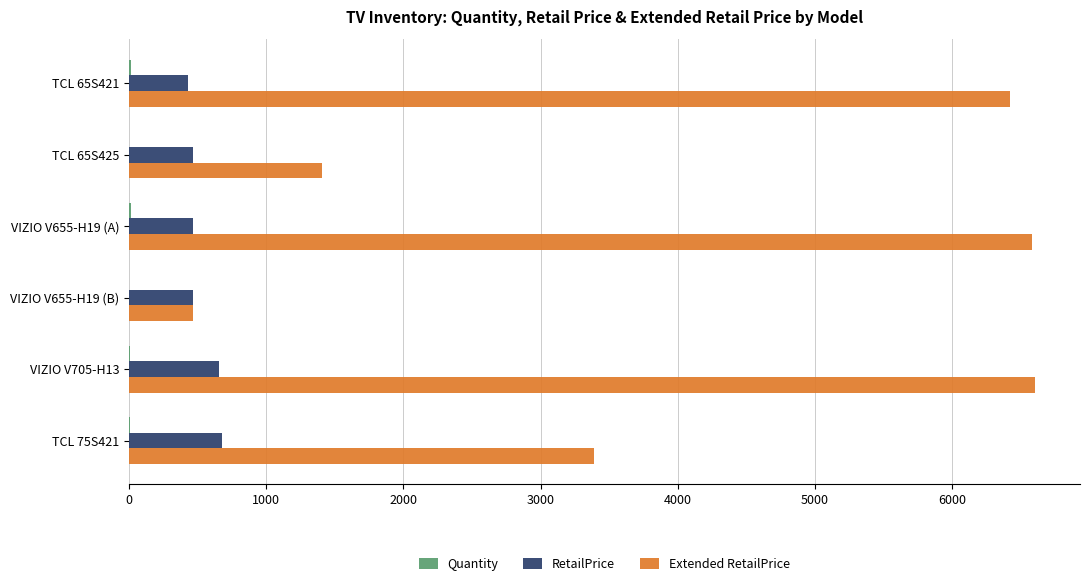

Which series has the largest total across all categories?

Extended RetailPrice